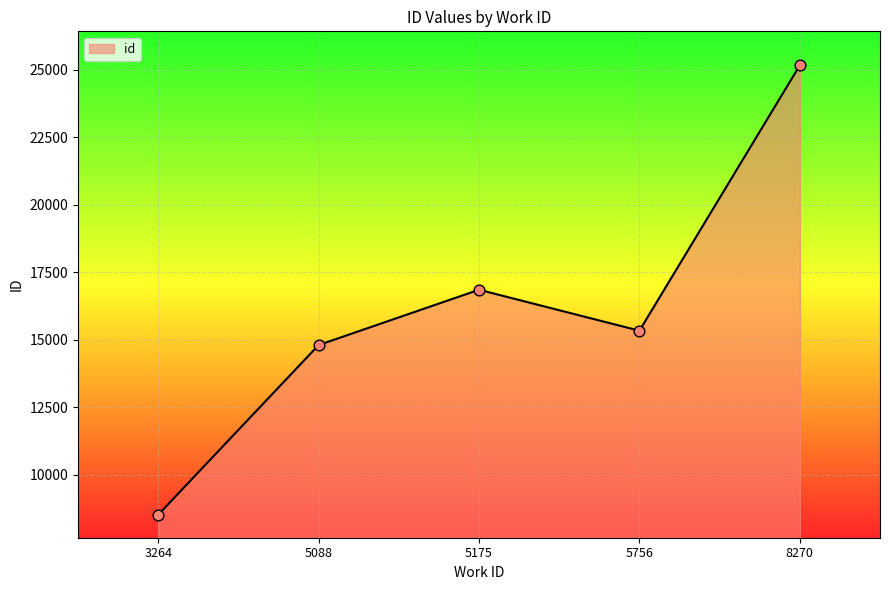

What is the ratio of the value at 5175 to the value at 5088?

1.1